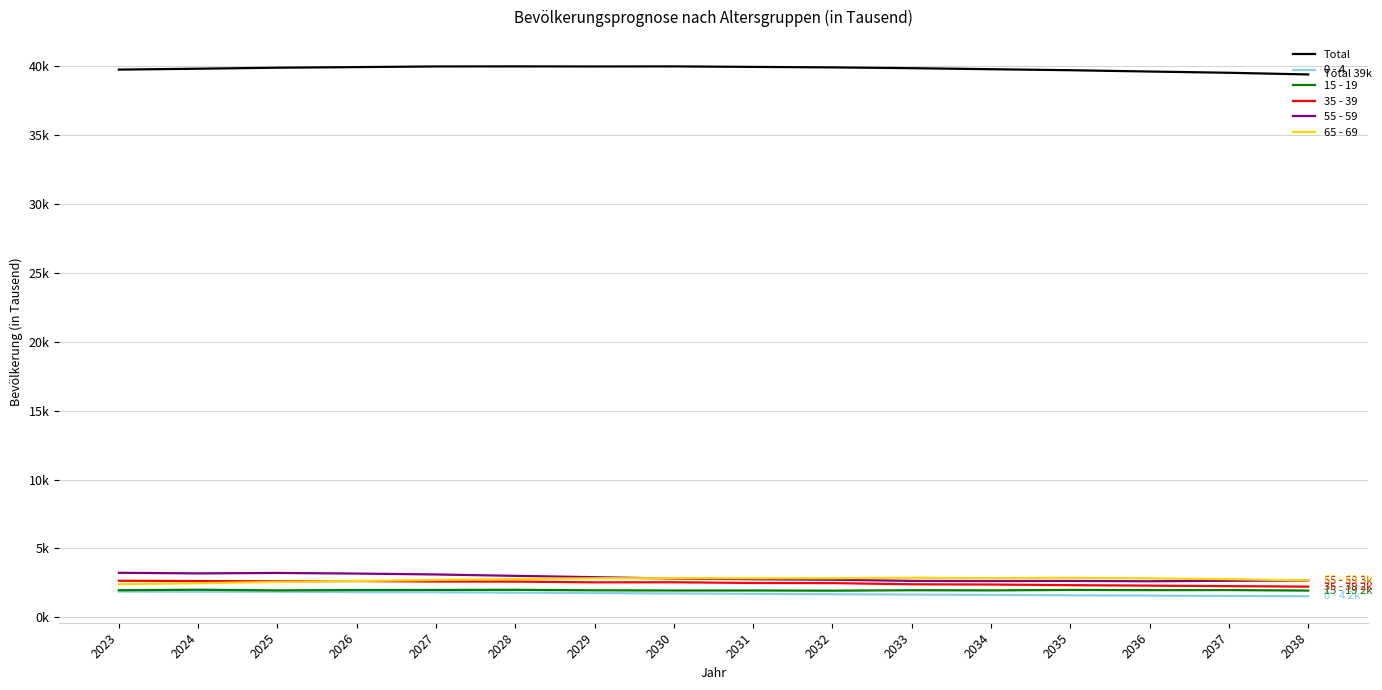

Does the chart display data point markers on the line(s)?

No